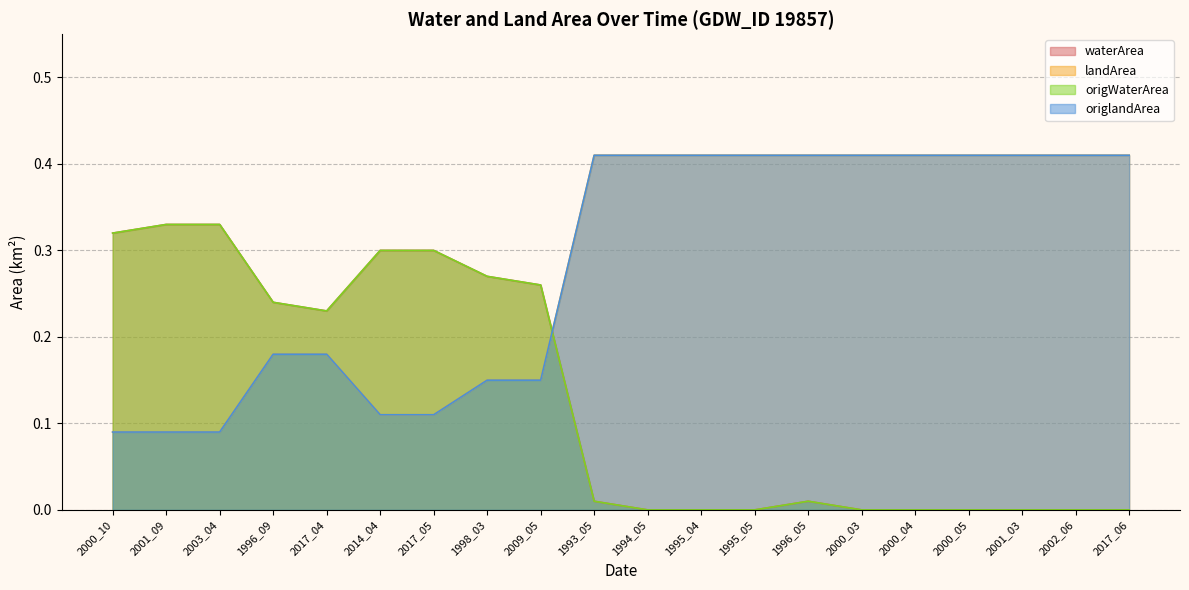

Reading right to left, what are all the values shown in this chart?

waterArea: 0.0	0.0	0.0	0.0	0.0	0.0	0.0	0.0	0.0	0.0	0.0	0.3	0.3	0.3	0.3	0.2	0.2	0.3	0.3	0.3
landArea: 0.4	0.4	0.4	0.4	0.4	0.4	0.4	0.4	0.4	0.4	0.4	0.1	0.1	0.1	0.1	0.2	0.2	0.1	0.1	0.1
origWaterArea: 0.0	0.0	0.0	0.0	0.0	0.0	0.0	0.0	0.0	0.0	0.0	0.3	0.3	0.3	0.3	0.2	0.2	0.3	0.3	0.3
origlandArea: 0.4	0.4	0.4	0.4	0.4	0.4	0.4	0.4	0.4	0.4	0.4	0.1	0.1	0.1	0.1	0.2	0.2	0.1	0.1	0.1